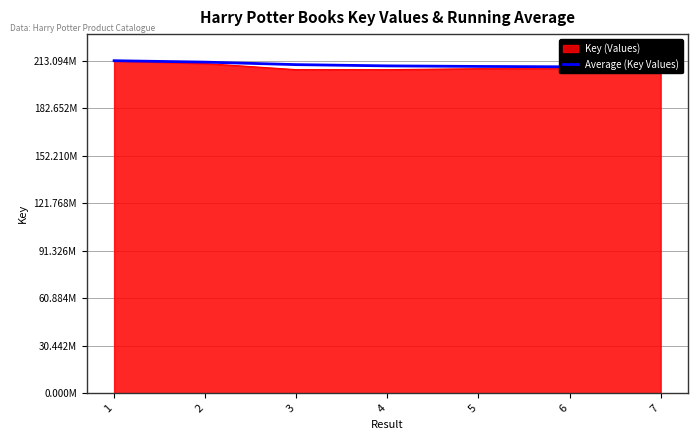

List the labels in order of value, largest first.

1, 2, 3, 4, 5, 6, 7